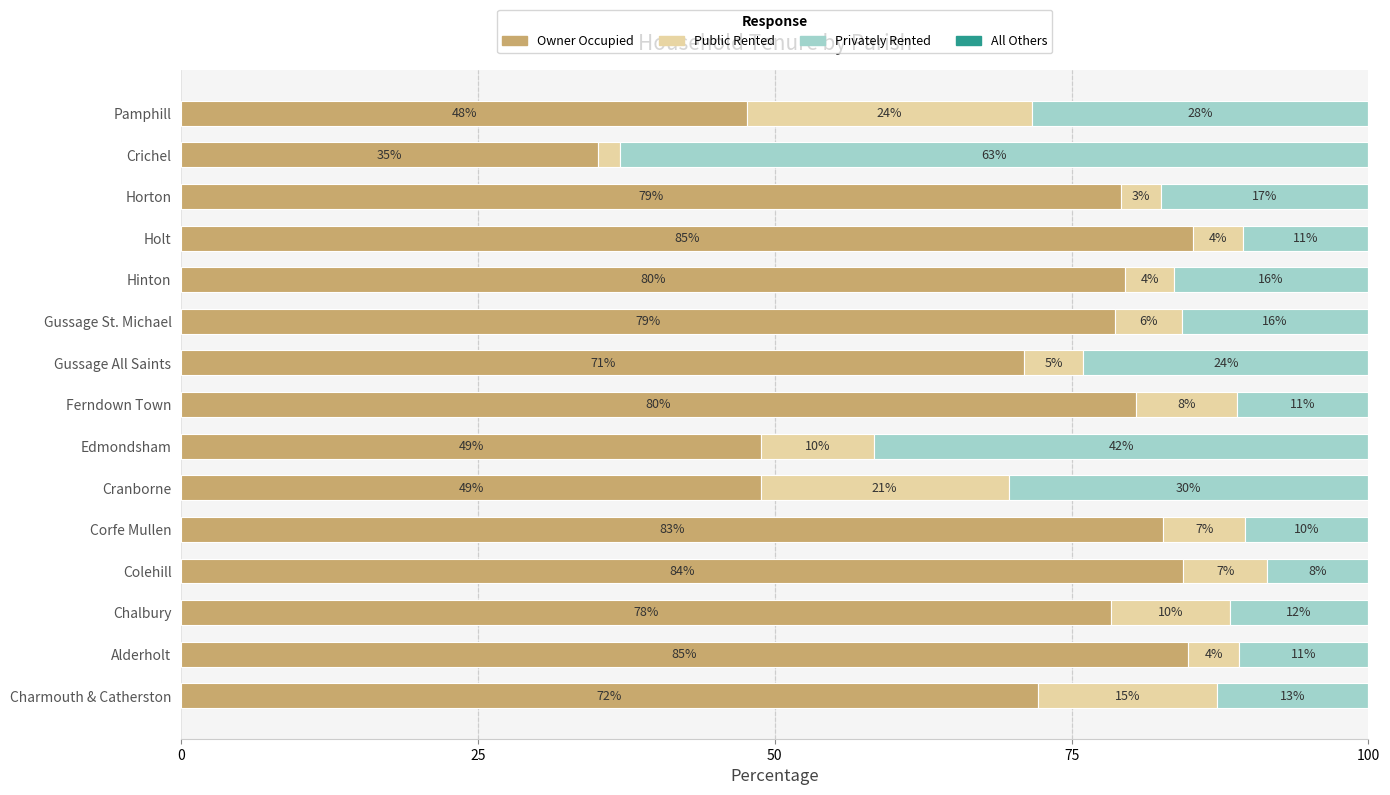

What is the total value across all series at Chalbury?

100.0